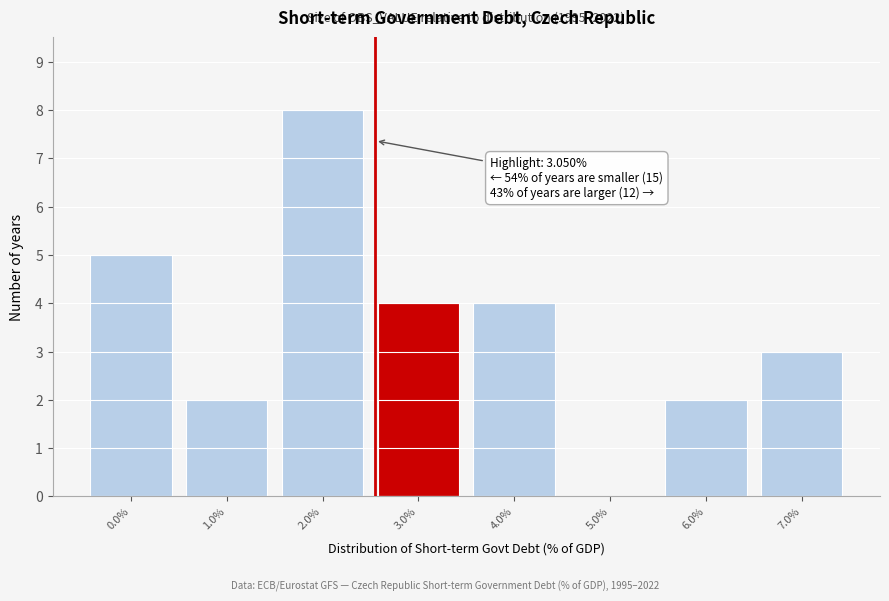

Reading left to right, extract all data points from this chart.

0.0%=5	1.0%=2	2.0%=8	3.0%=4	4.0%=4	5.0%=0	6.0%=2	7.0%=3